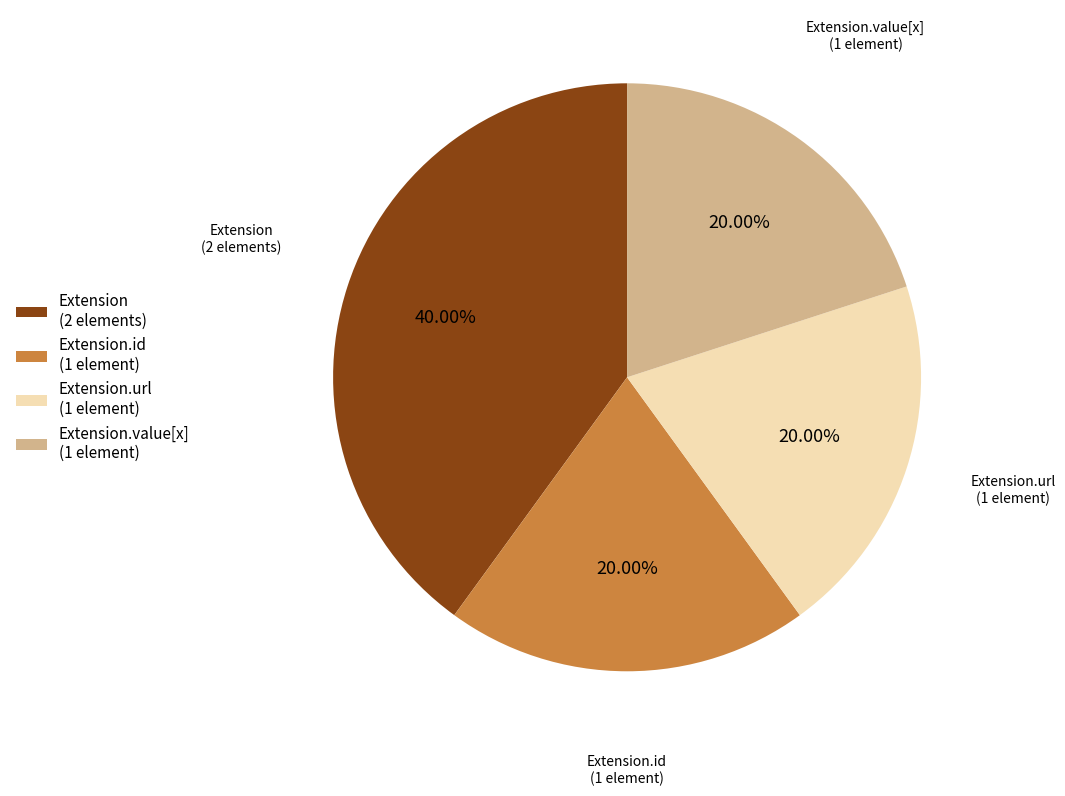

Does Extension.url (1 element) represent more than half of the total?

No